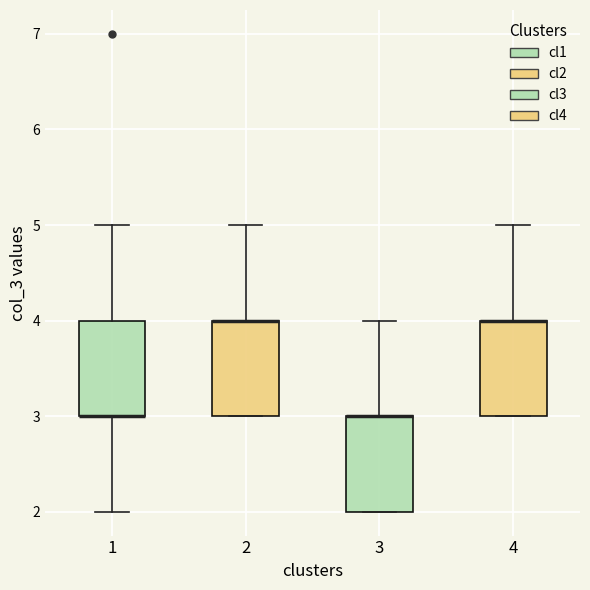

Reading left to right, read every box against the y-axis: the position of its median line, the range the box covers, and the ends of its whiskers. The values are not printed on the chart, so give them approximately, as read against the axis.

1: median 3 (drawn on the box's lower edge), box 3 to 4, whiskers 2 to 5
2: median 4 (drawn on the box's upper edge), box 3 to 4, whiskers 3 to 5
3: median 3 (drawn on the box's upper edge), box 2 to 3, whiskers 2 to 4
4: median 4 (drawn on the box's upper edge), box 3 to 4, whiskers 3 to 5